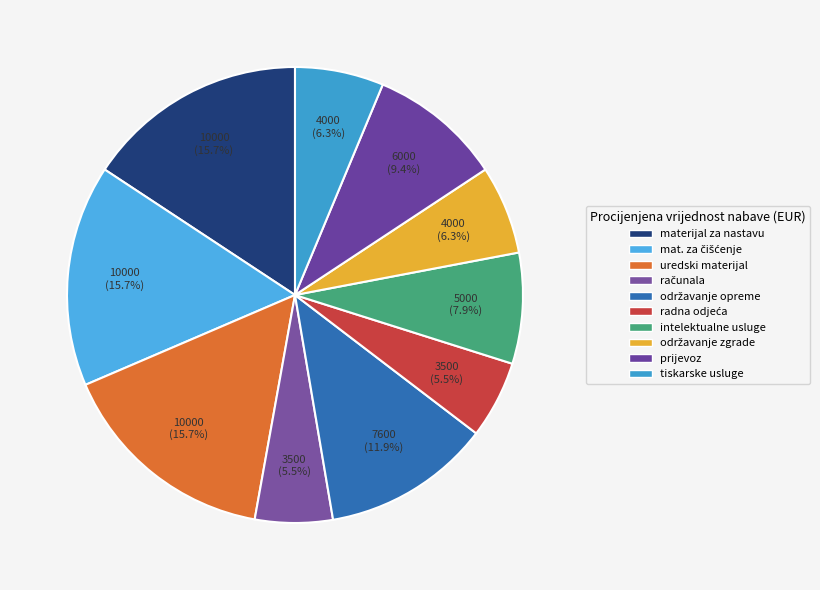

Is there any slice that represents more than half of the pie?

No